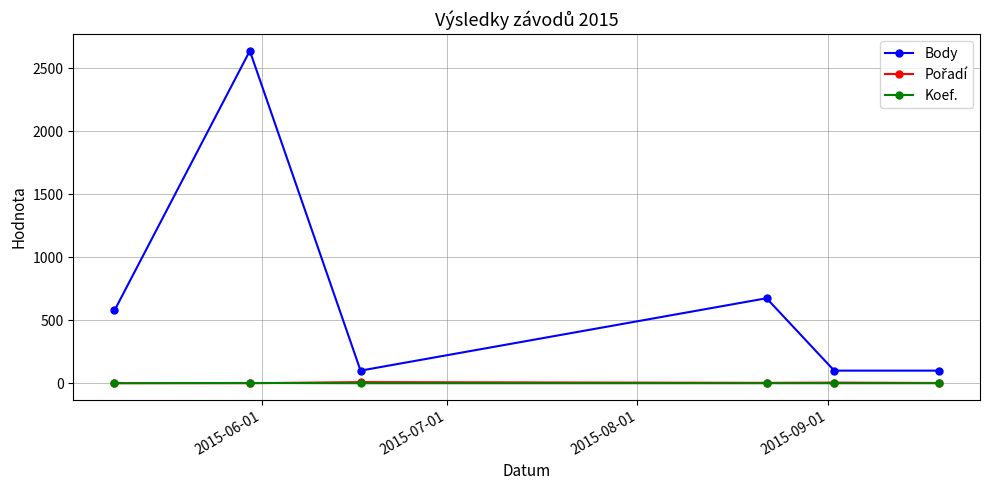

What is the sum of all Body values?

4193